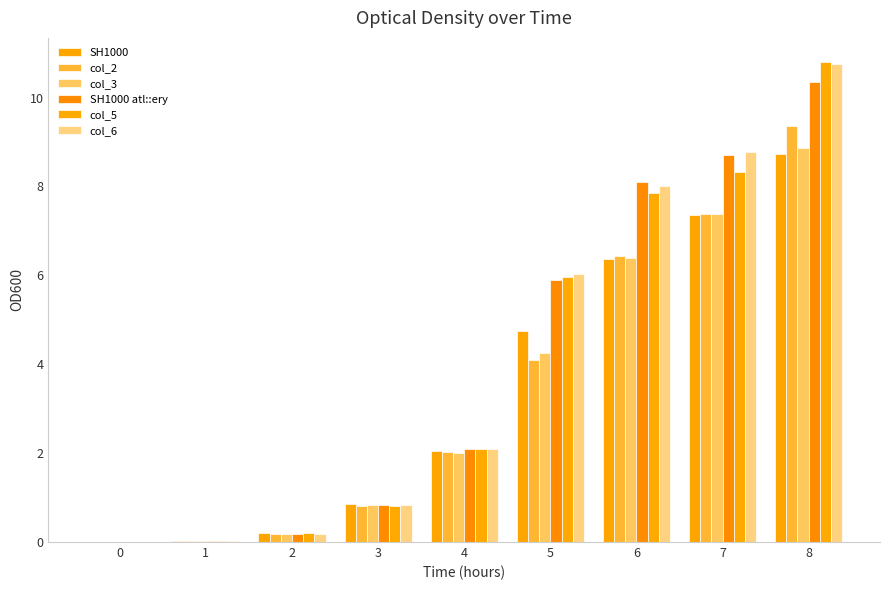

Count the number of data series in this chart.

6